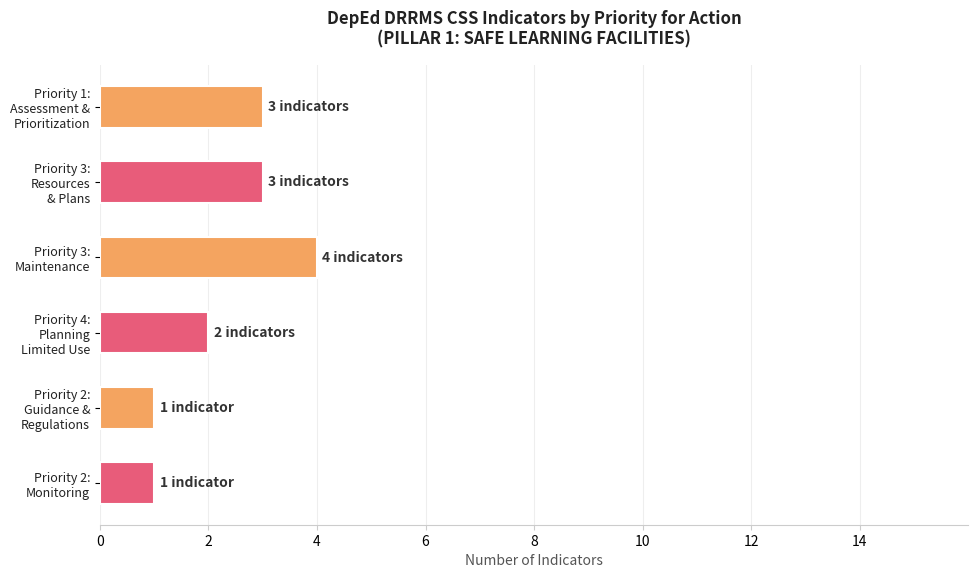

What is the greatest value displayed?

4